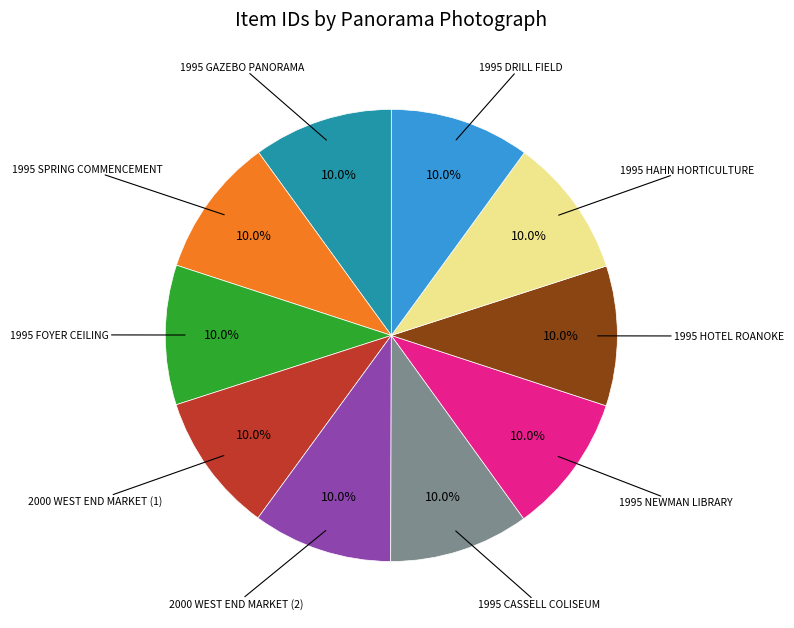

Is there a majority slice in this chart?

No